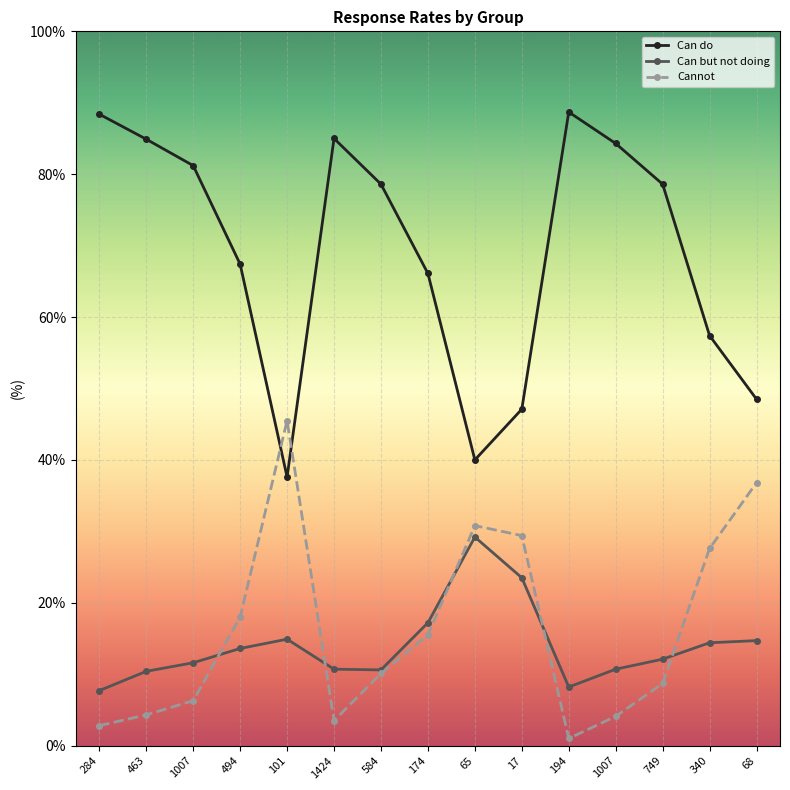

Reading right to left, transcribe all the data shown in this chart.

Can do: 48.5	57.4	78.6	84.3	88.7	47.1	40.0	66.1	78.6	85.0	37.6	67.4	81.2	84.9	88.4
Can but not doing: 14.7	14.4	12.1	10.7	8.2	23.5	29.2	17.2	10.6	10.7	14.9	13.6	11.6	10.4	7.7
Cannot: 36.8	27.6	8.7	4.1	1.0	29.4	30.8	15.5	10.1	3.5	45.5	18.0	6.3	4.3	2.8